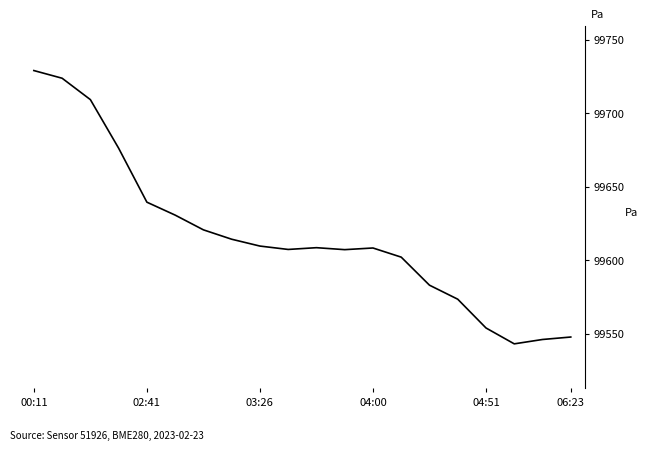

What is the greatest value displayed?

99728.9